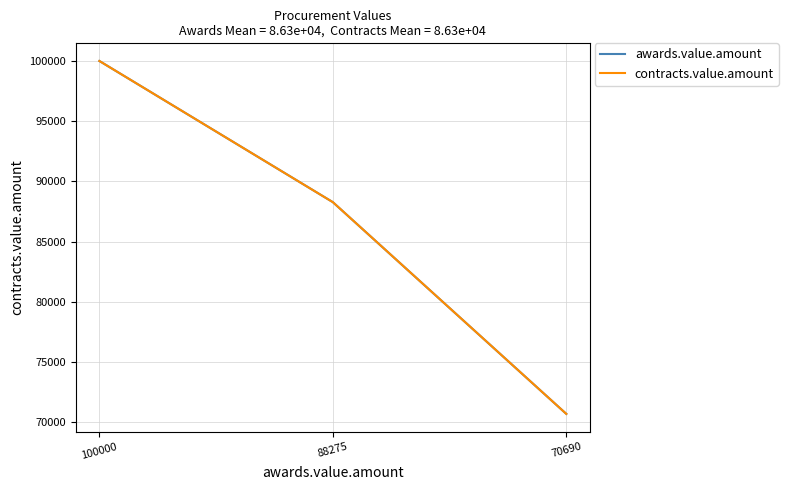

Does the chart have visible grid lines?

Yes